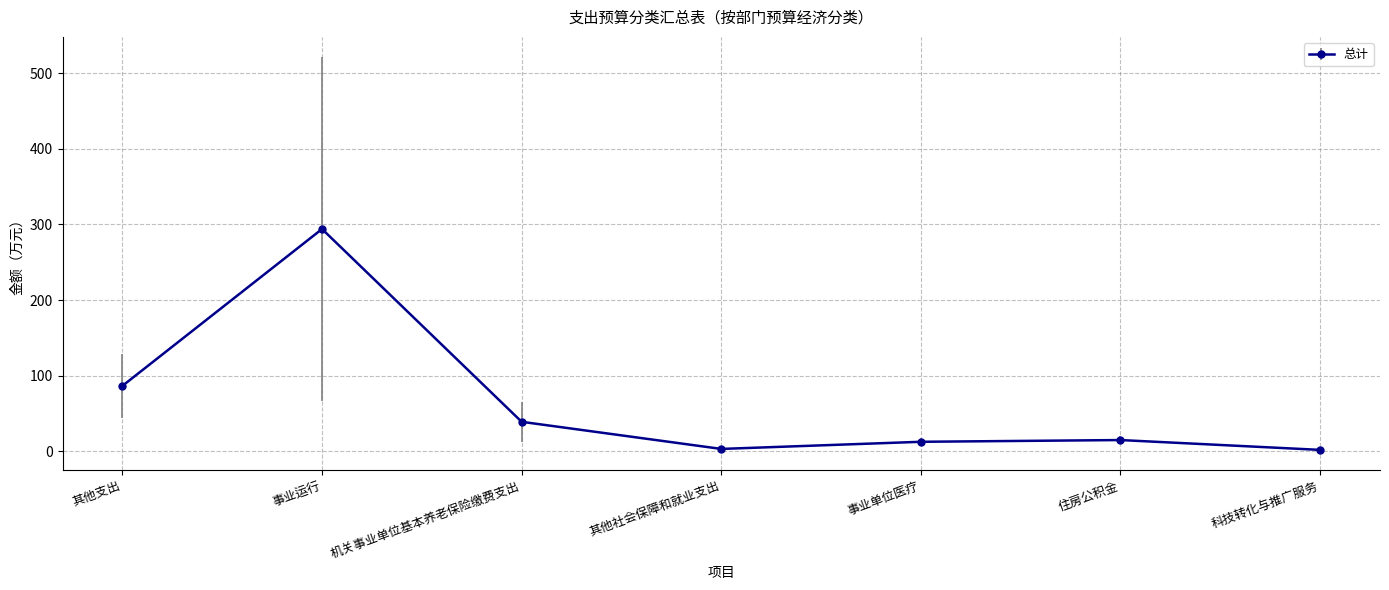

What is the average value?

64.7